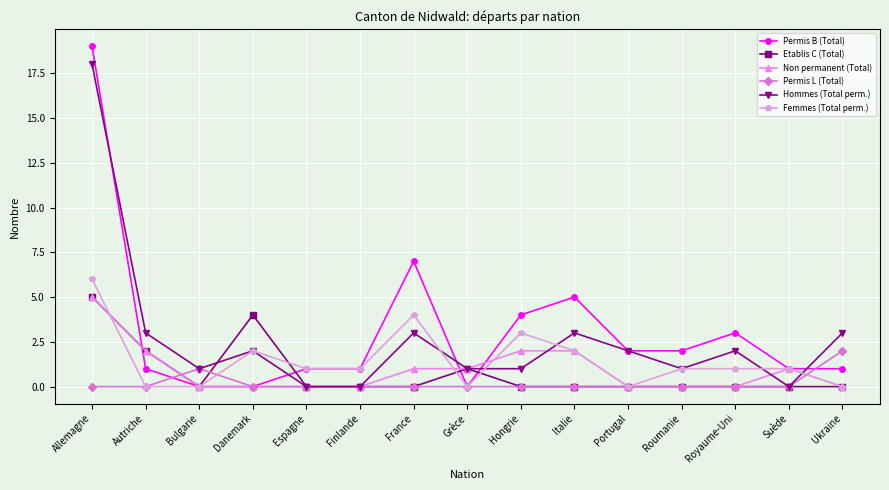

Where is Etablis C (Total) nearest to the value 2?

Autriche